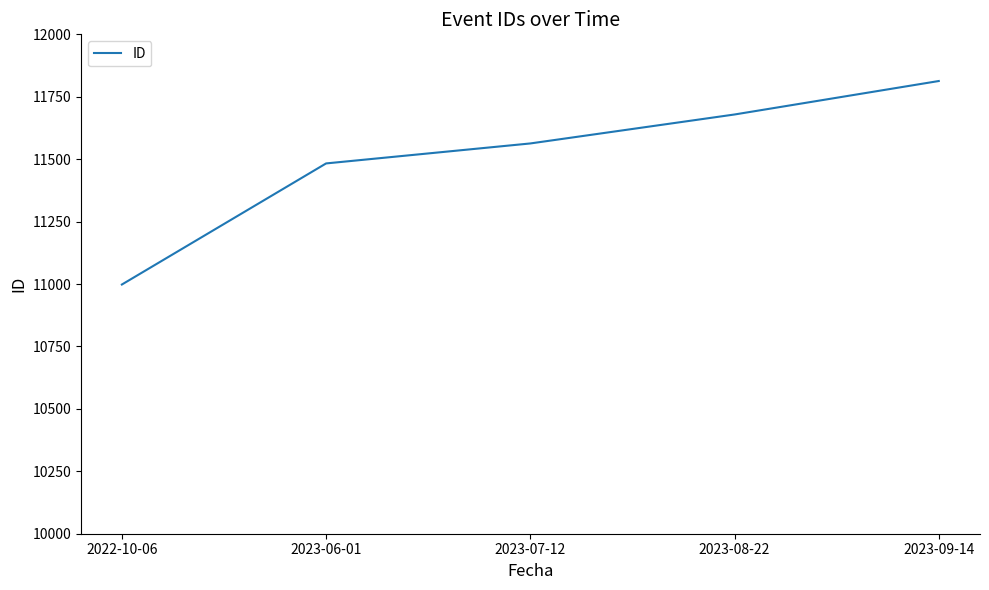

Approximately how many times larger is the value at 2023-09-14 compared to 2023-07-12?

1.0